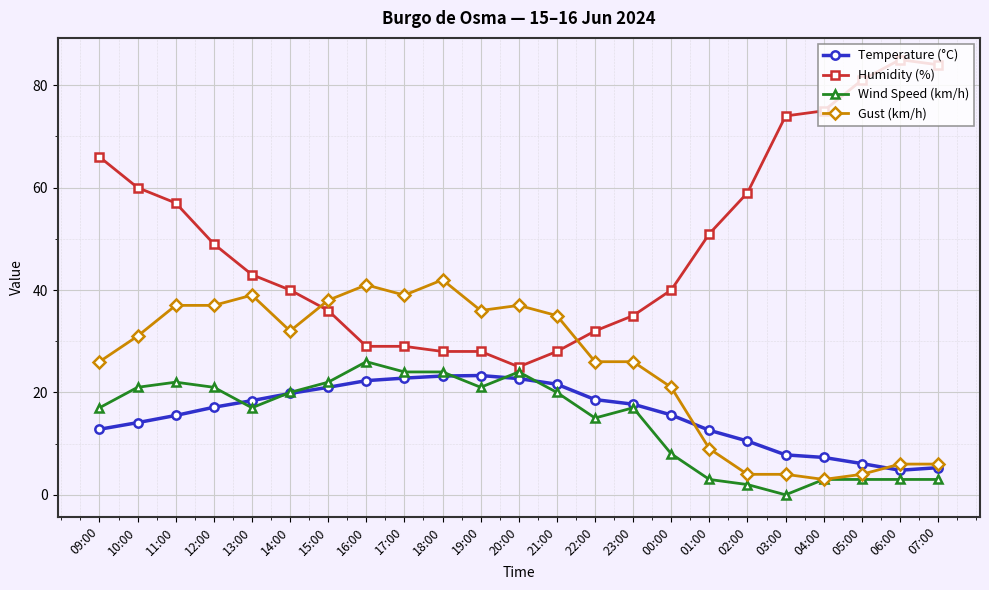

What is the difference between the highest and lowest values at 14:00?

20.2